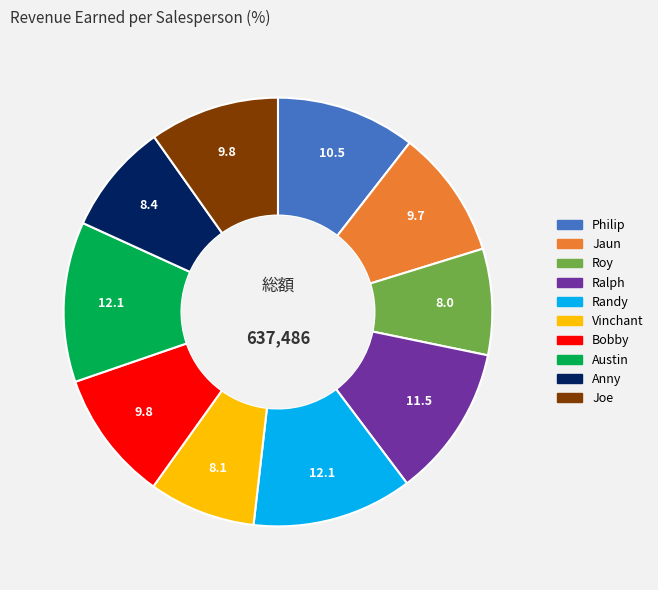

Does Vinchant account for over 50% of the chart?

No